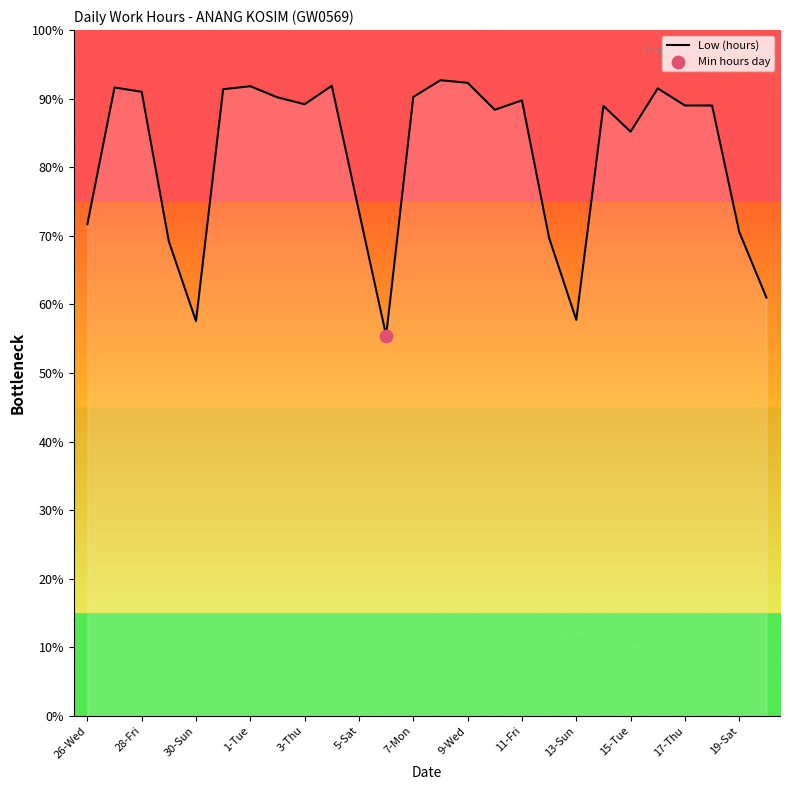

What is the smallest value displayed?

55.4